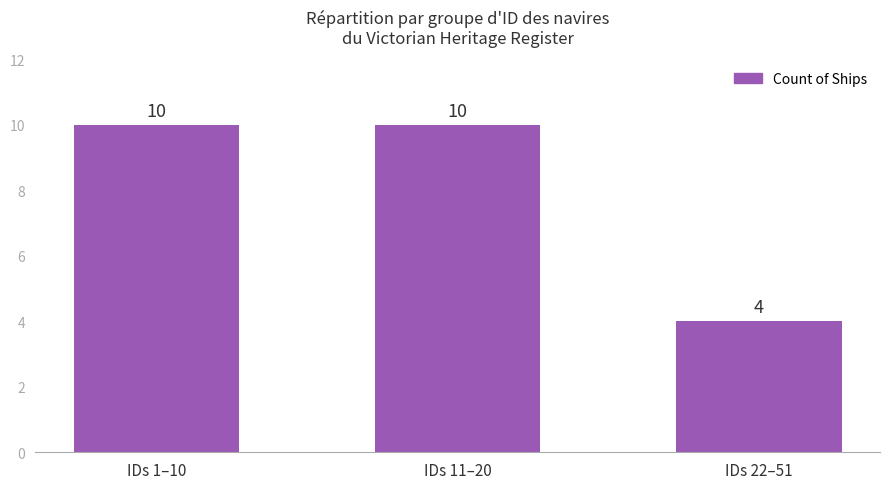

What is the maximum value shown in the chart?

10